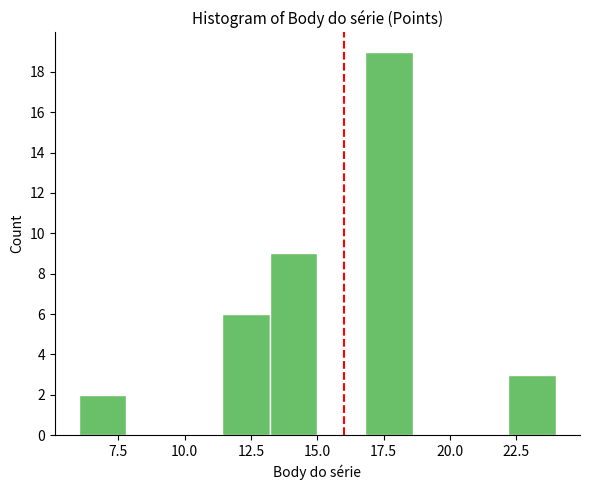

Around what value on the x-axis is the tallest bar? Give the approximate position of its centre, as read against the axis.

17.5